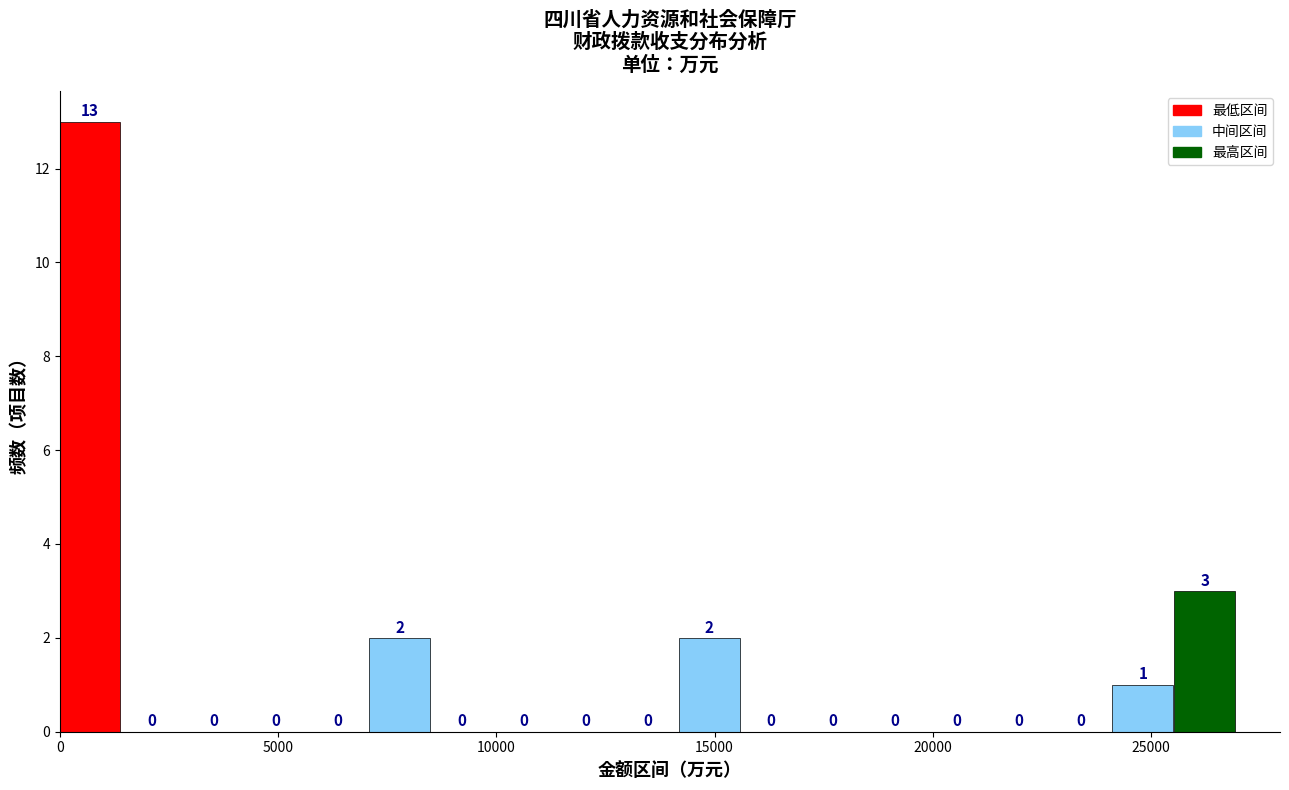

Read against the x-axis, roughly where is the centre of the tallest bar?

500